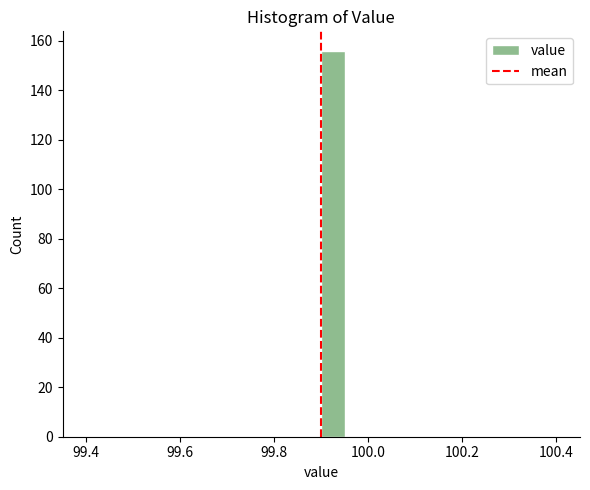

Read against the x-axis, roughly where is the centre of the tallest bar?

99.92